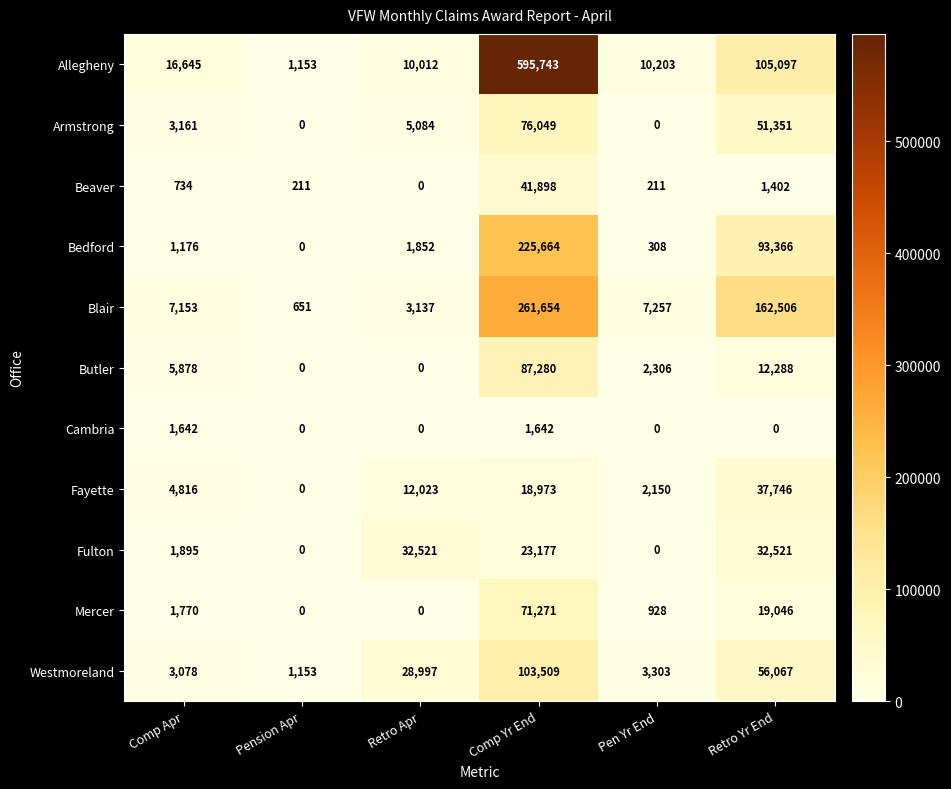

At which category is the sum across all series the highest?

Comp Yr End